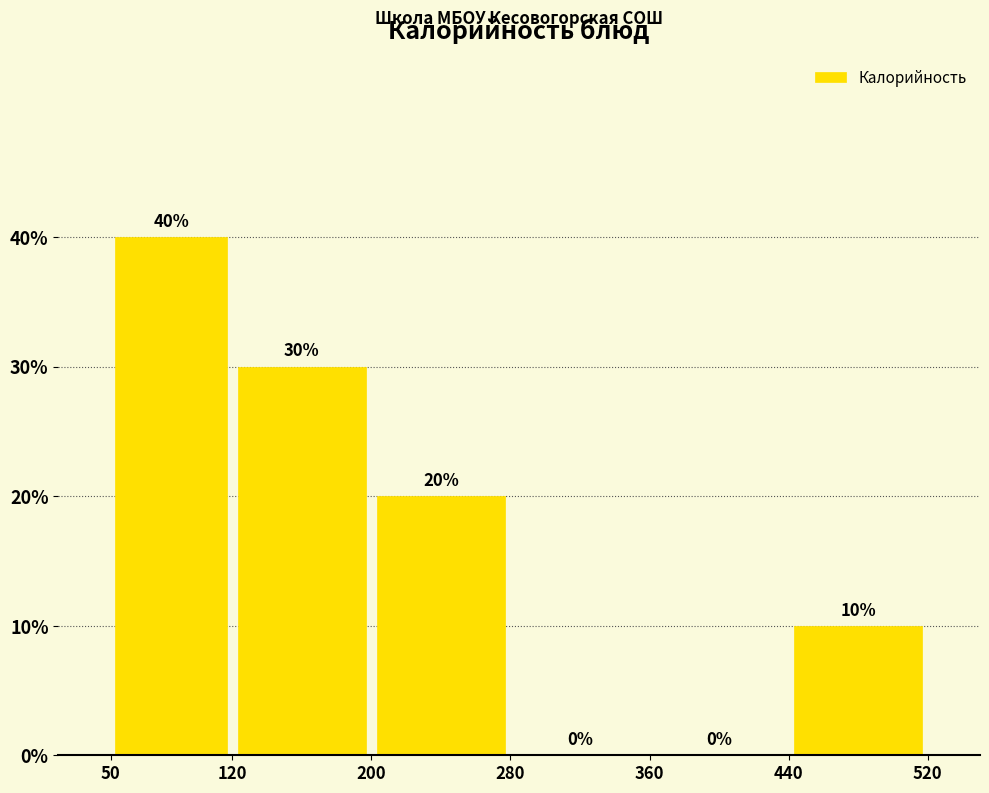

Reading left to right, list every bar in this chart as the range it spans on the x-axis followed by its height.

50 to 120: 40
120 to 200: 30
200 to 280: 20
280 to 360: 0
360 to 440: 0
440 to 520: 10